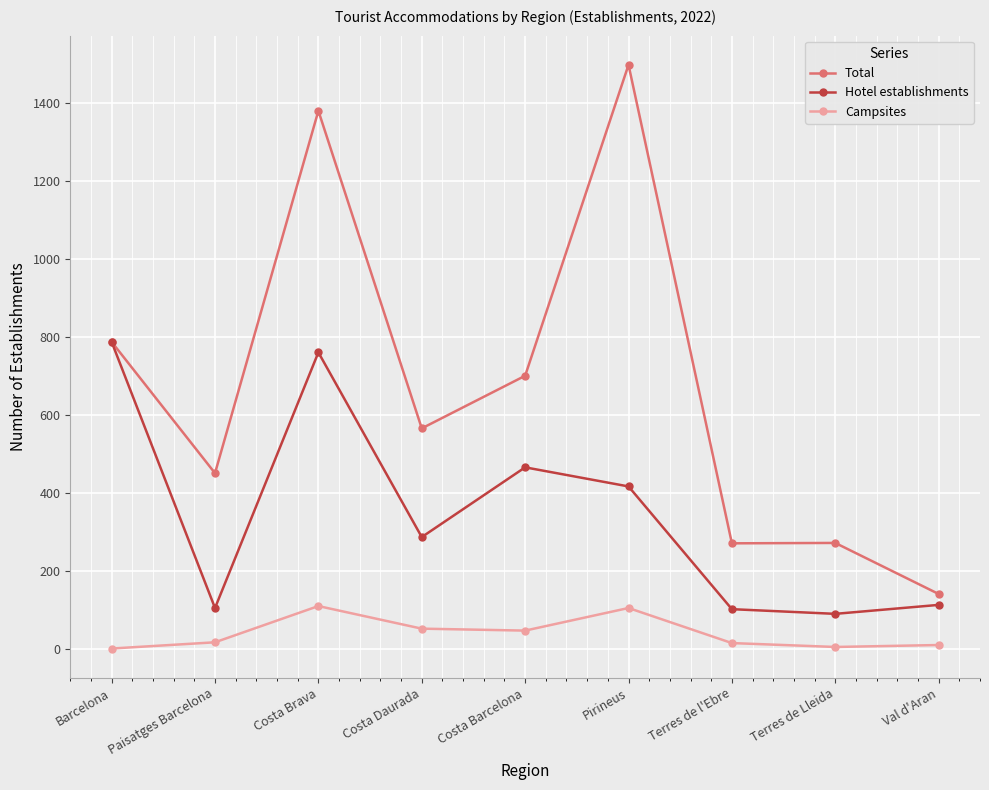

What is the greatest value displayed?

1498